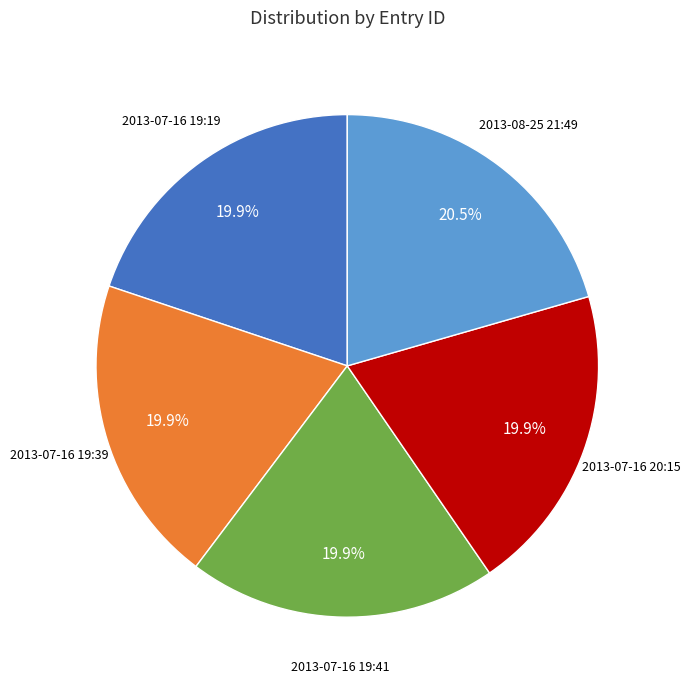

Does any single category account for the majority?

No